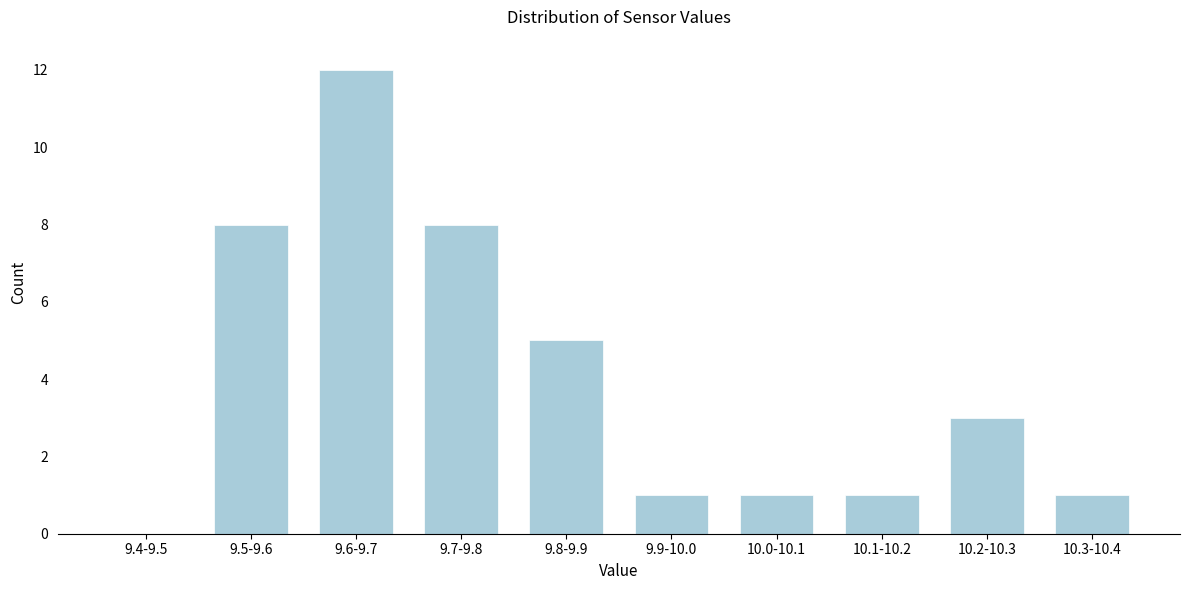

Reading left to right, list all the values displayed in this chart.

9.4-9.5=0	9.5-9.6=8	9.6-9.7=12	9.7-9.8=8	9.8-9.9=5	9.9-10.0=1	10.0-10.1=1	10.1-10.2=1	10.2-10.3=3	10.3-10.4=1